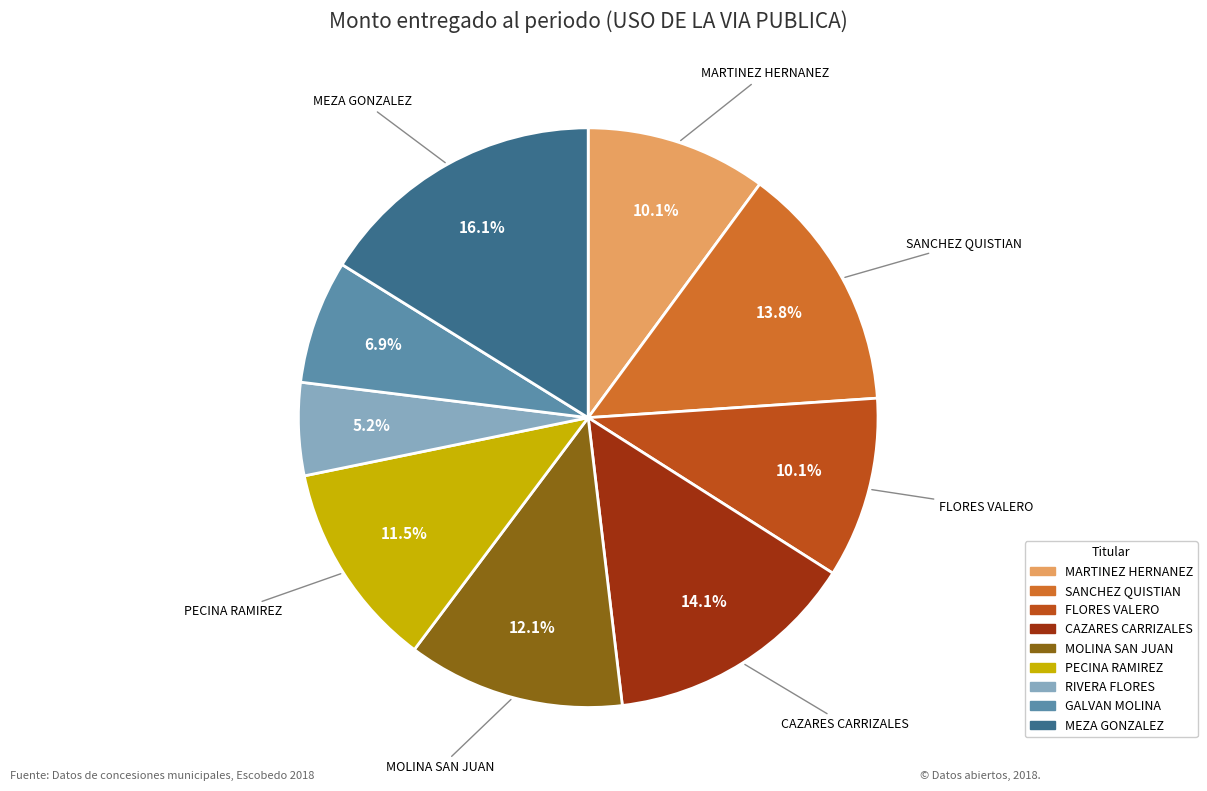

Does any single category account for the majority?

No